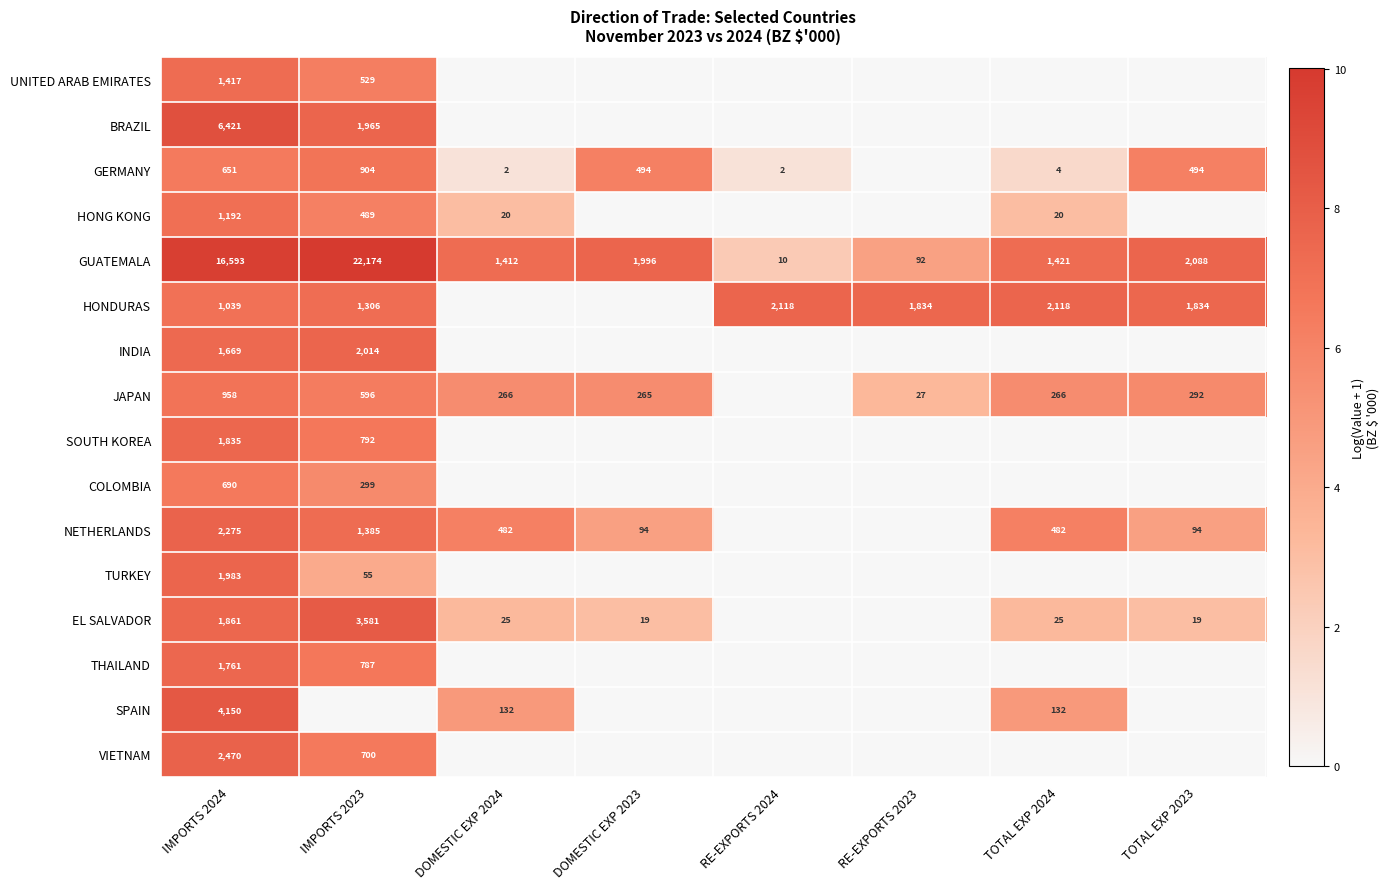

What is the difference between the SPAIN values at DOMESTIC EXP 2024 and IMPORTS 2024?

4018